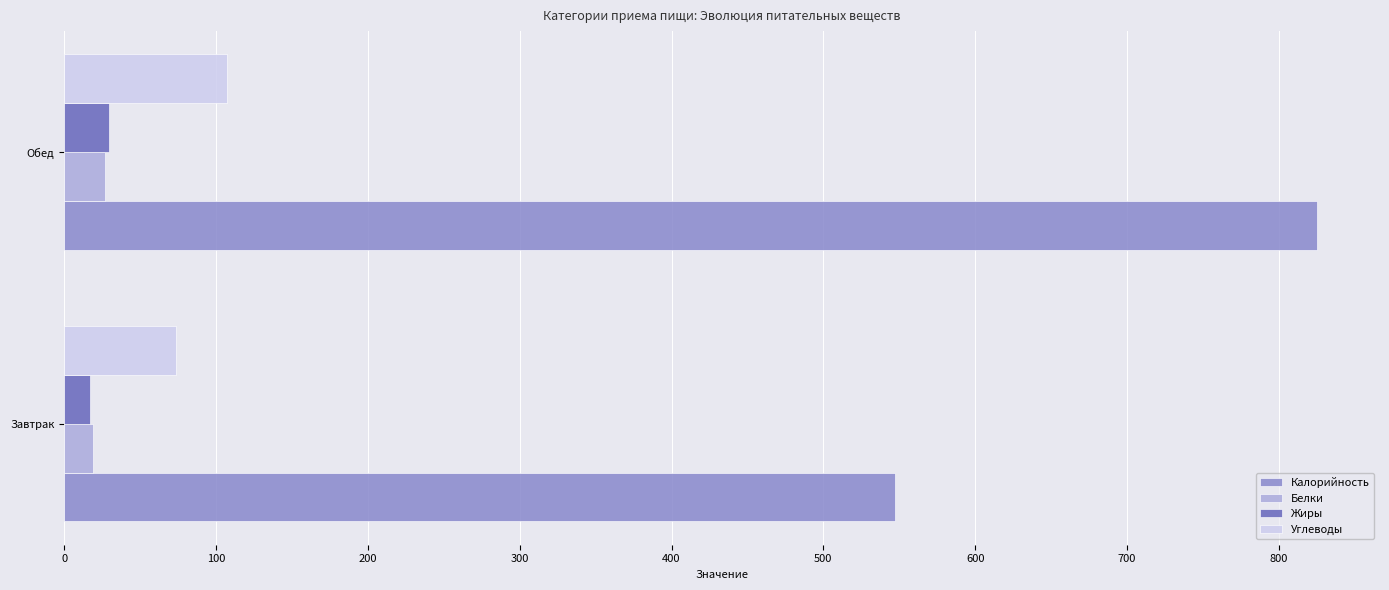

At which category is the sum across all series the highest?

Обед